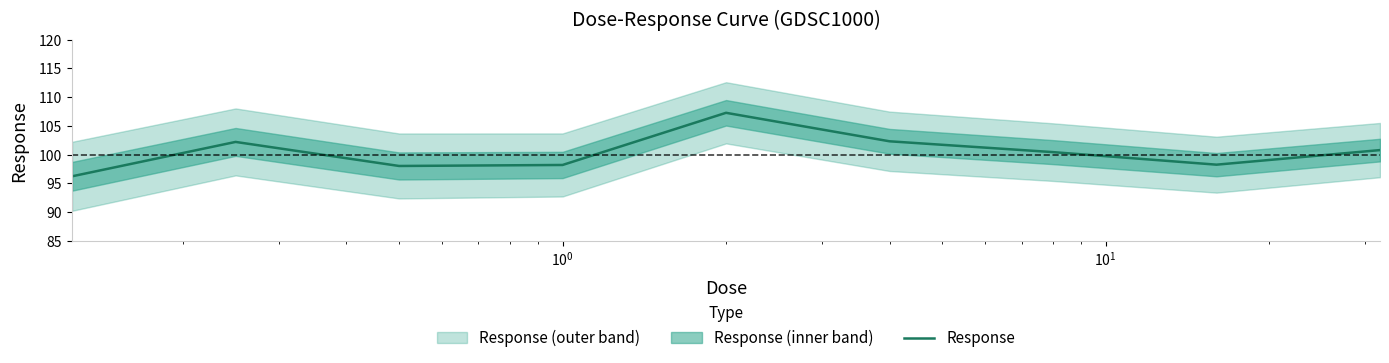

What is the difference between the second highest and second lowest values?

4.3